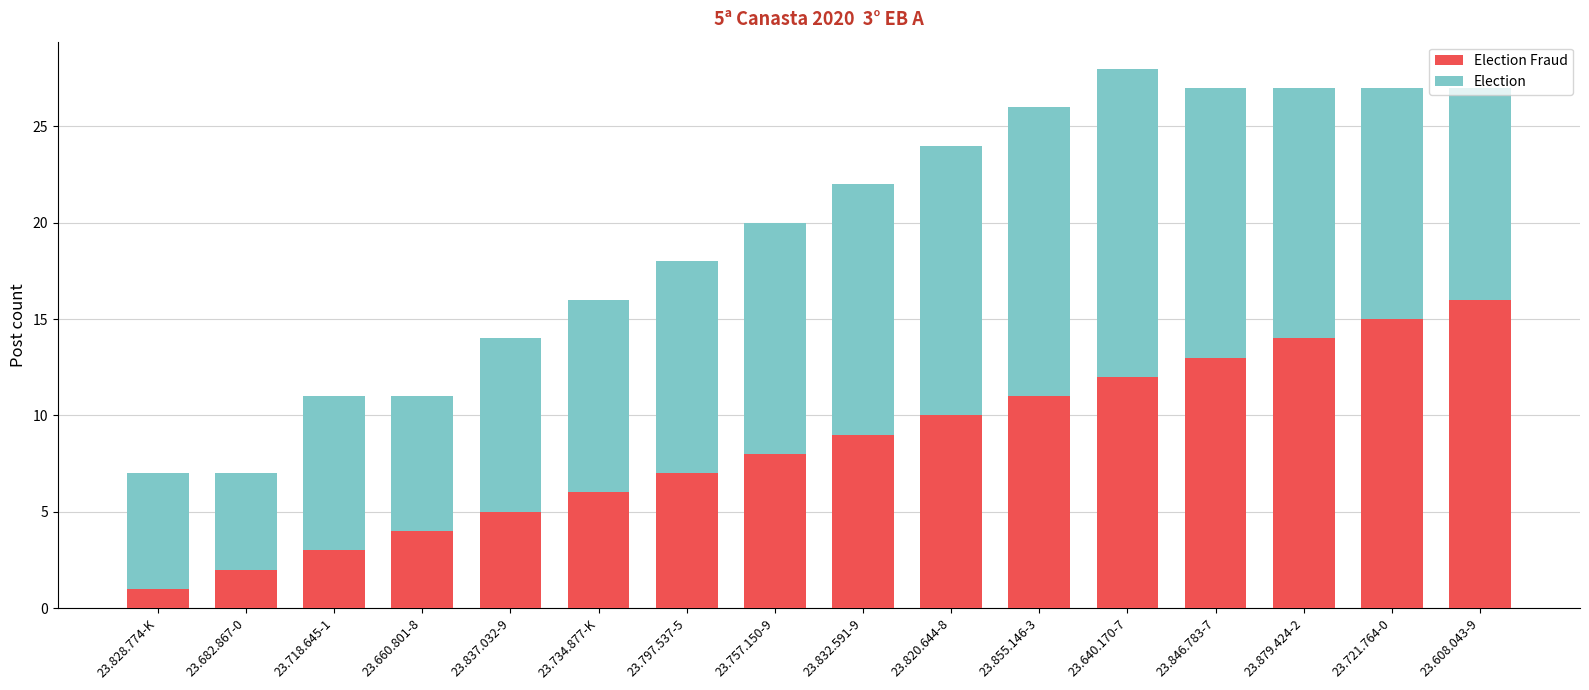

What is the approximate value of Election at 23.640.170-7, to the nearest 5?

15